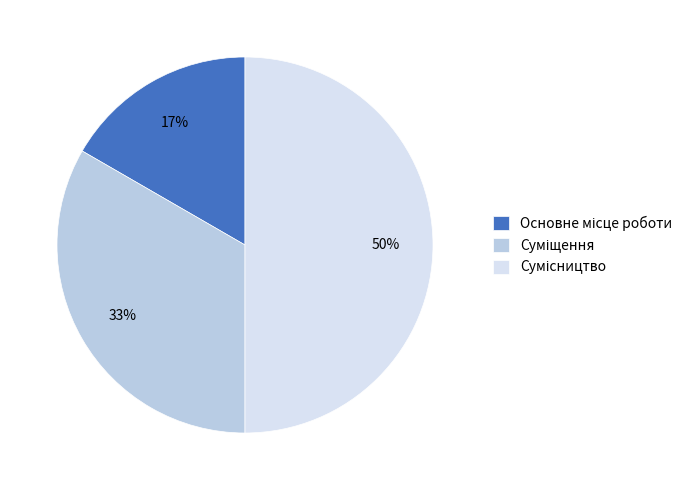

To the nearest percent, what is the difference between the largest and smallest slice percentages?

33%